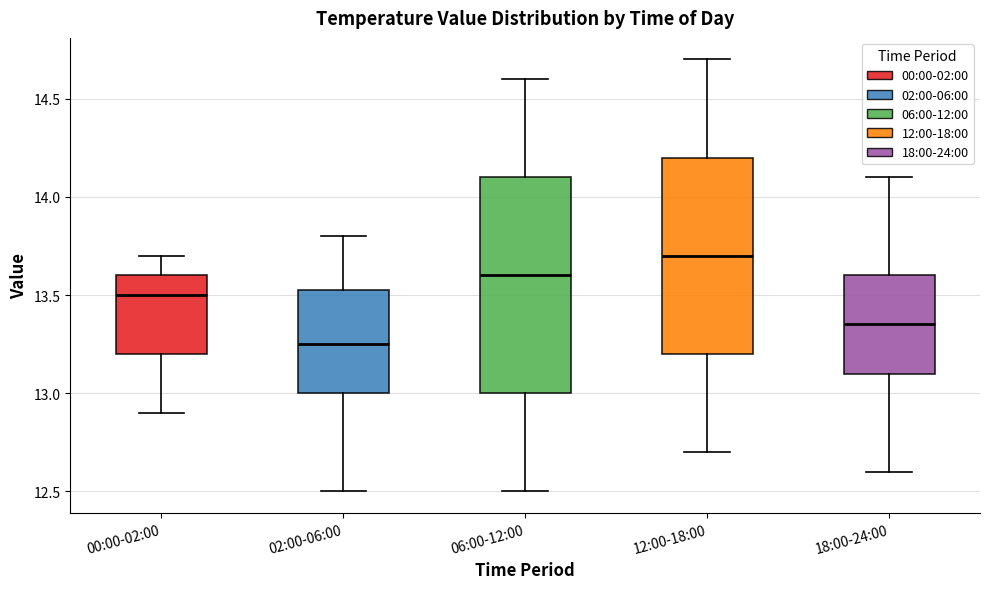

Which box is the tallest, from its lower edge to its upper edge?

06:00-12:00